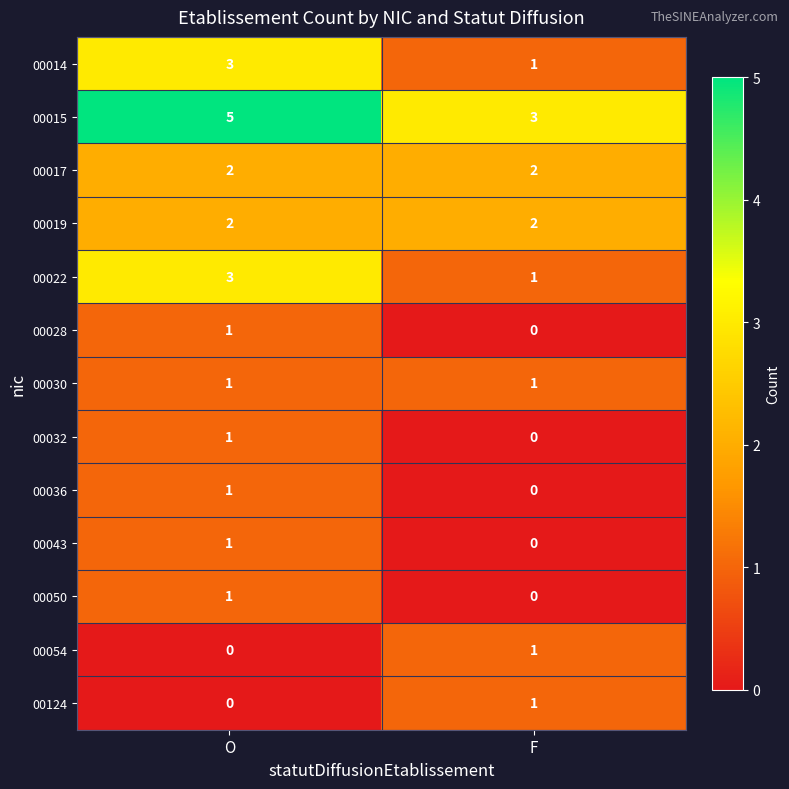

List the labels in order of 00036 value, largest first.

O, F